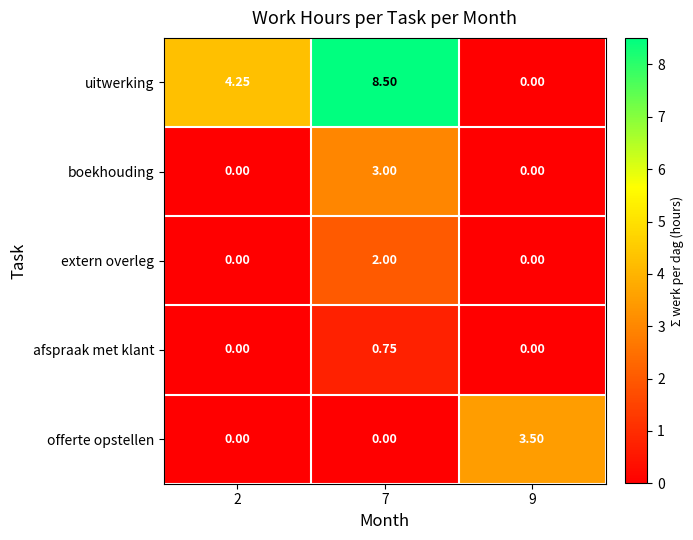

List the series in order of their peak value, highest first.

uitwerking, offerte opstellen, boekhouding, extern overleg, afspraak met klant